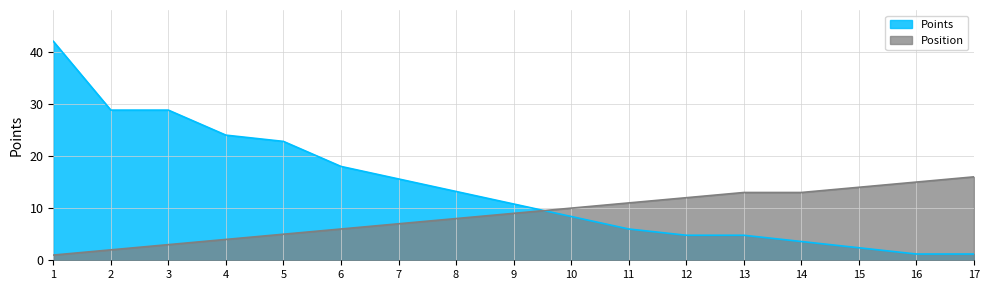

The Points series shows 14.1 at 10. True or false?

False